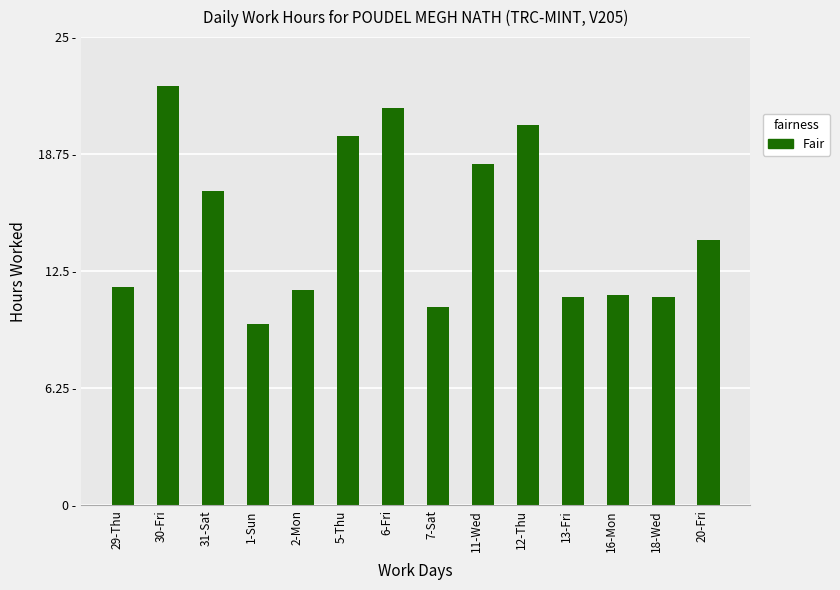

What is the difference between the values at 7-Sat and 5-Thu?

9.1